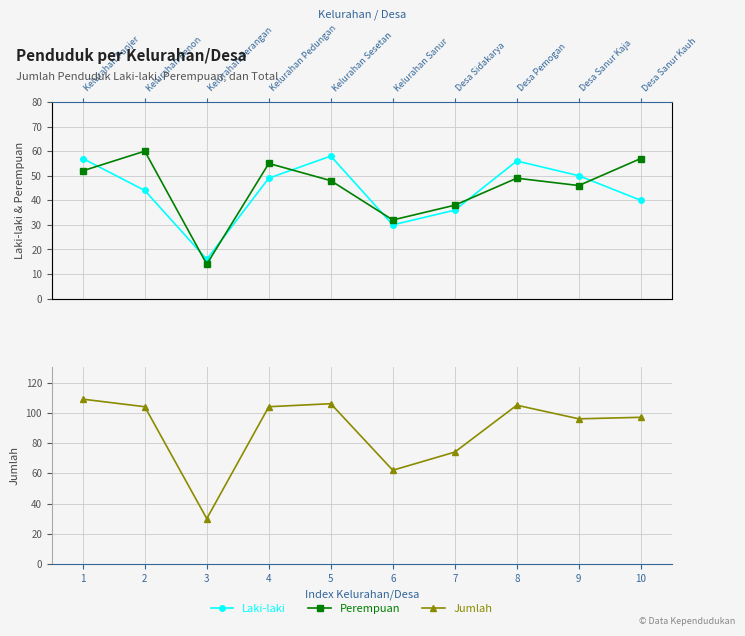

Which series ends up on top after the final intersection of Perempuan and Laki-laki?

Perempuan